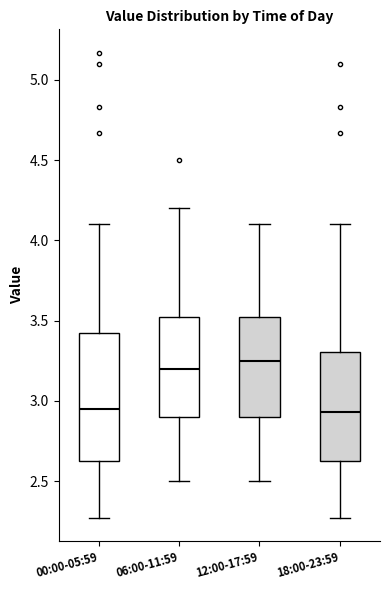

Reading left to right, transcribe this box plot: for each box, give where its median line is, the range the box spans, and where its two whiskers end, as read against the y-axis. The values are not printed on the chart, so give them approximately, as read against the axis.

00:00-05:59: median 2.95, box 2.60 to 3.45, whiskers 2.25 to 4.10
06:00-11:59: median 3.20, box 2.90 to 3.55, whiskers 2.50 to 4.20
12:00-17:59: median 3.25, box 2.90 to 3.55, whiskers 2.50 to 4.10
18:00-23:59: median 2.95, box 2.60 to 3.30, whiskers 2.25 to 4.10